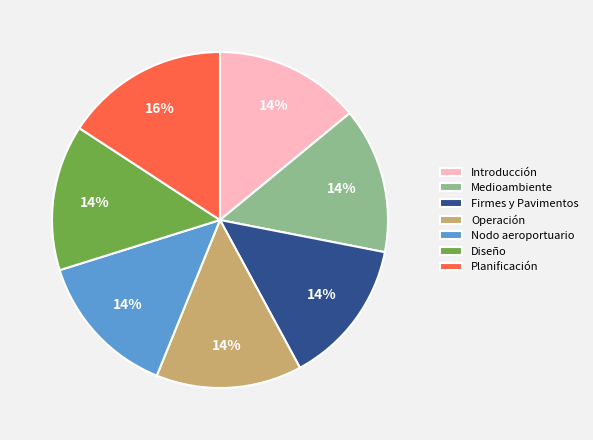

To the nearest percent, what is the average slice percentage?

14%